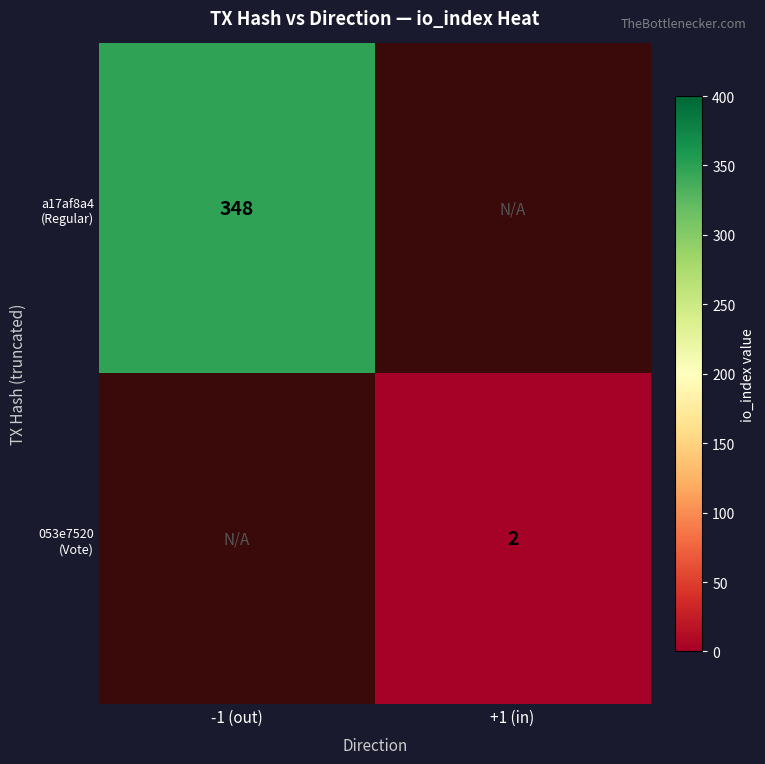

Is the value of a17af8a4 (Regular) at +1 (in) greater than the value of 053e7520 (Vote) at +1 (in)?

No